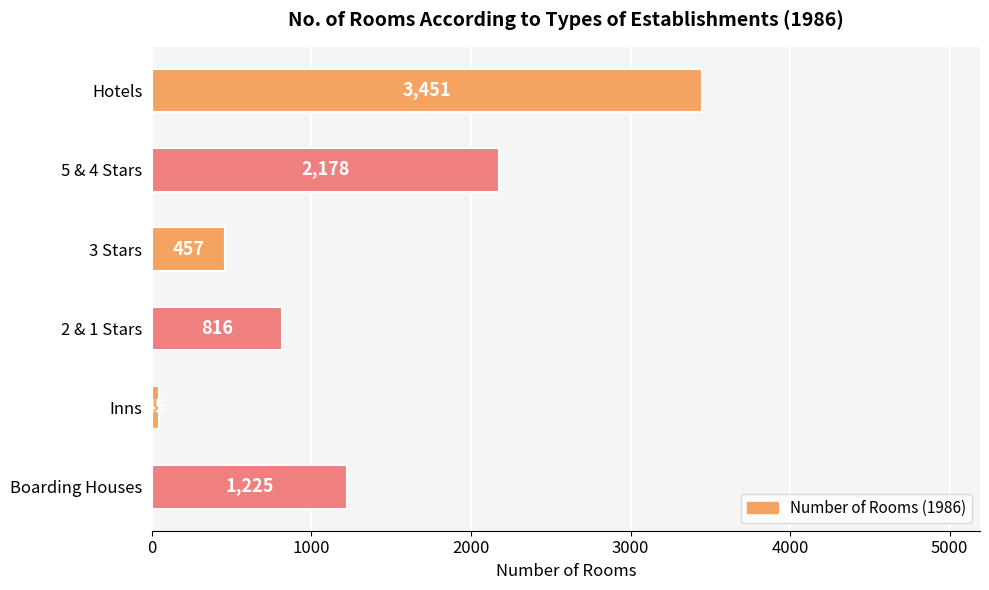

What is the change in value from 2 & 1 Stars to Inns?

-771